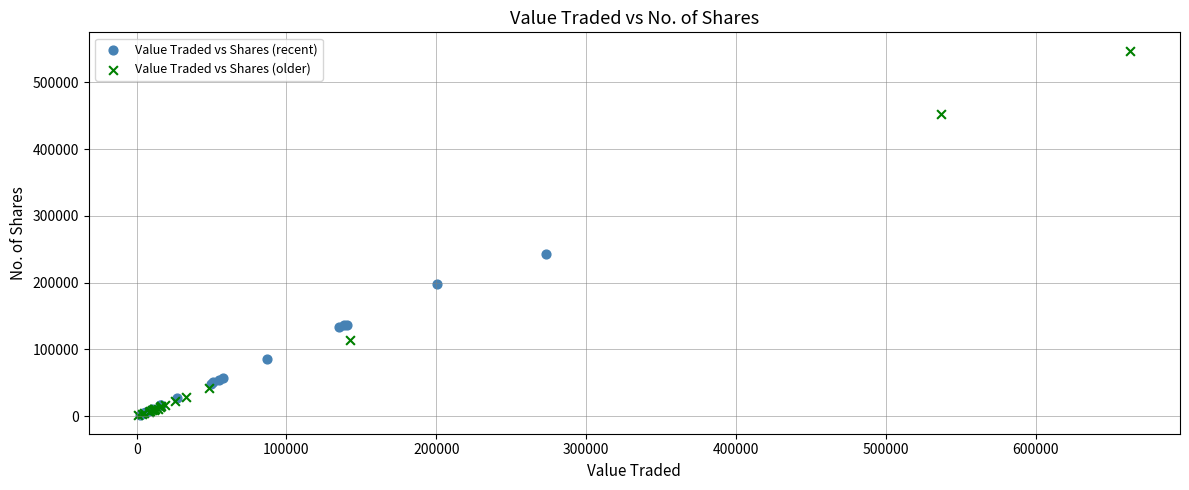

Which series has the widest spread of Y values?

Value Traded vs Shares (older)